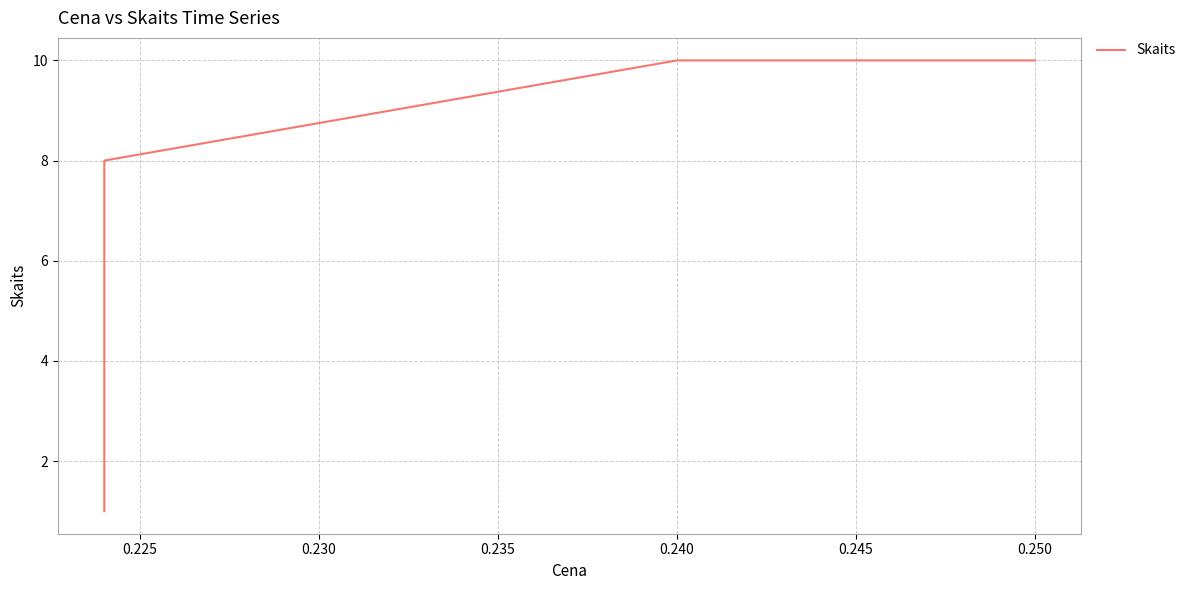

What is the smallest value displayed?

1